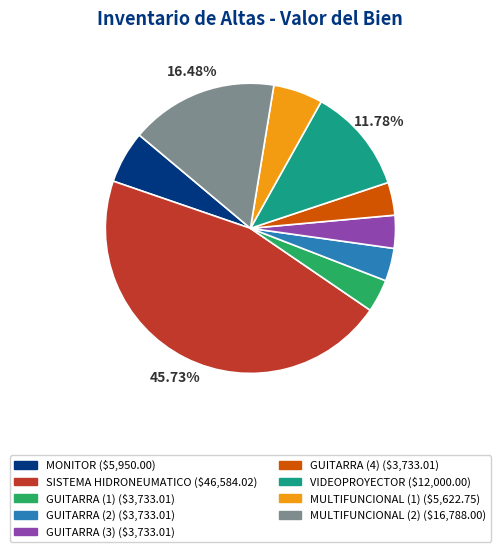

The SISTEMA HIDRONEUMATICO slice represents 46% of the pie. True or false?

True